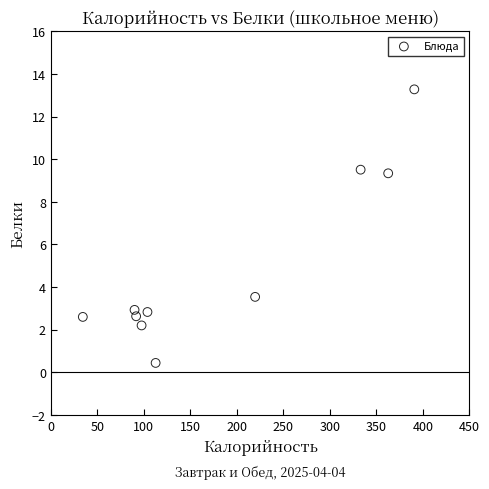

What is the average Y value?

4.9